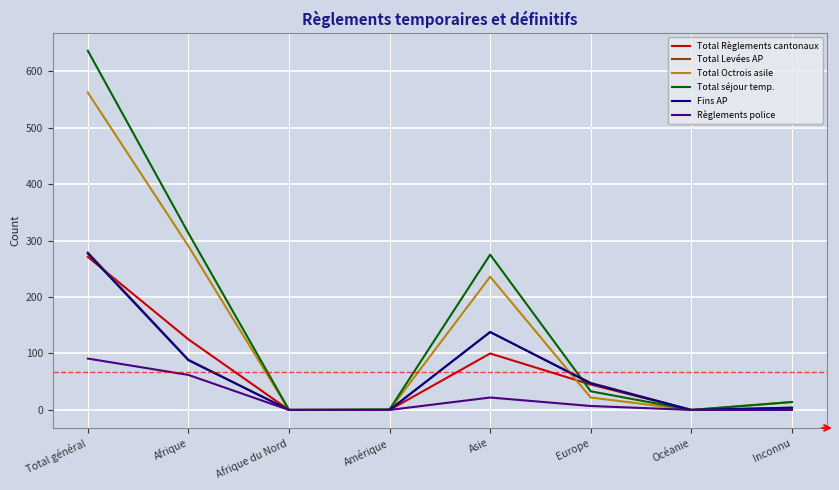

The Règlements police series shows 62 at Afrique. True or false?

True